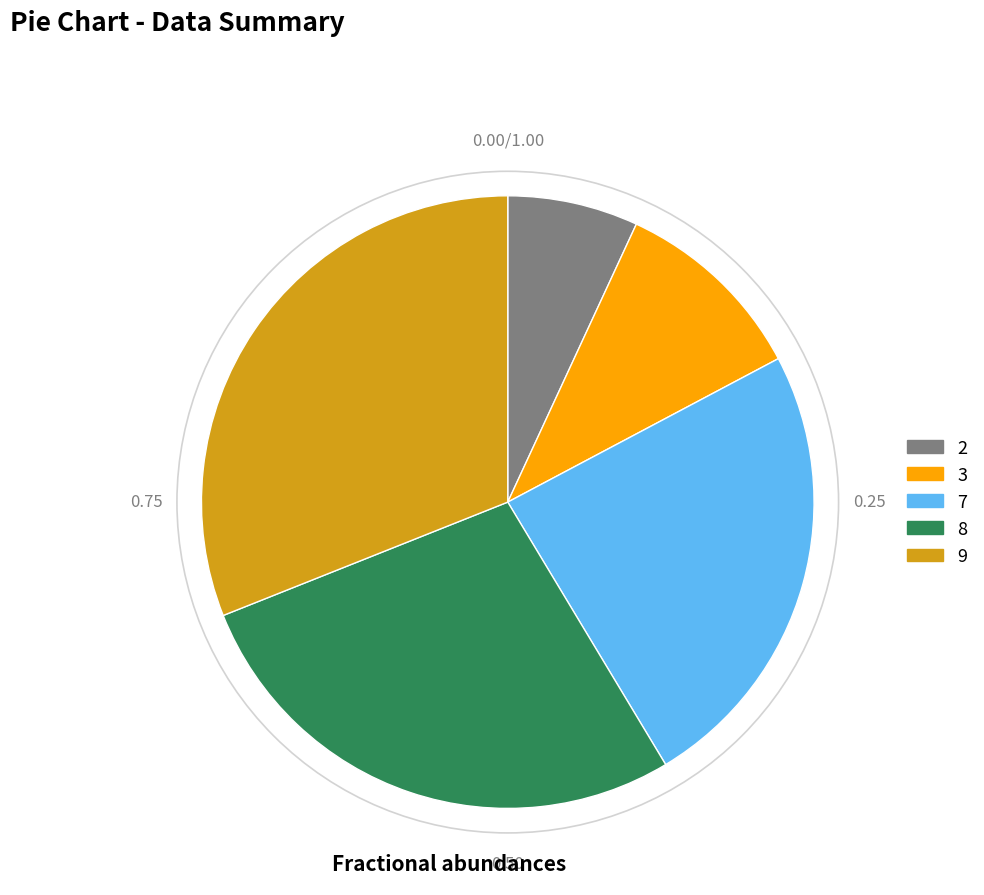

Does 9 represent more than half of the total?

No